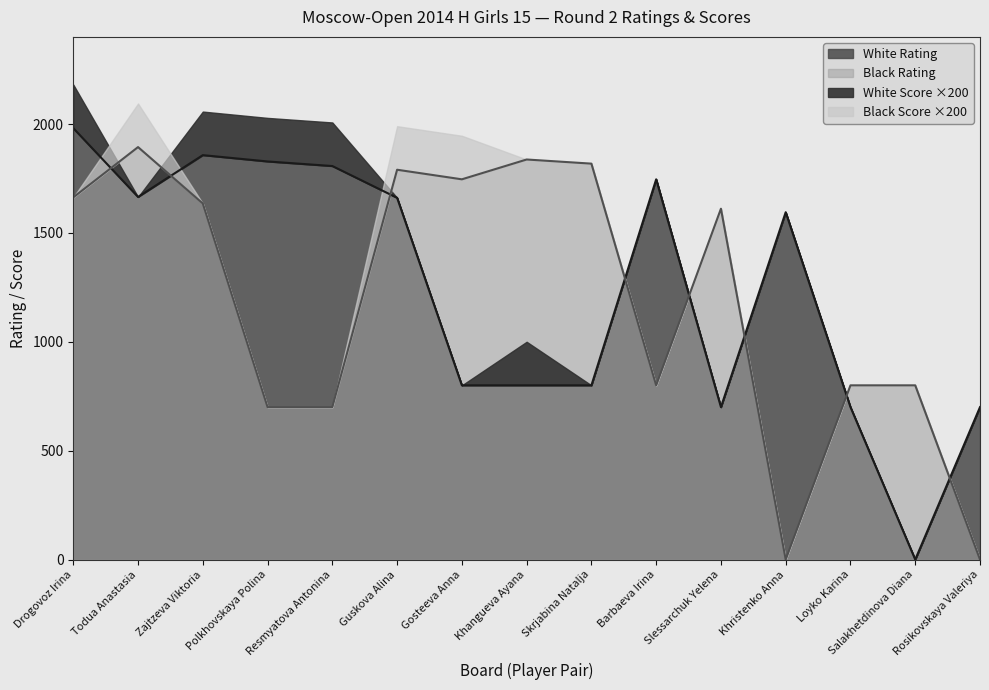

True or false: Black Rating has more than 0 points higher than both neighbors.

True